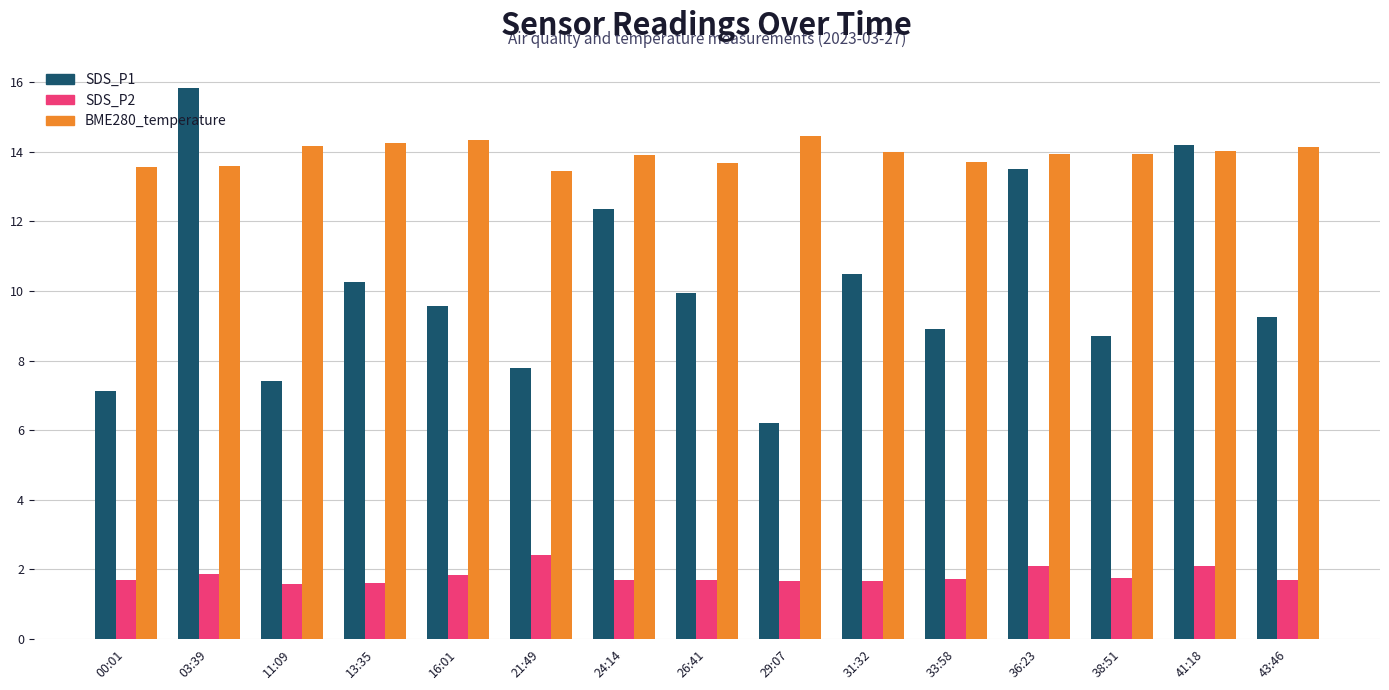

The value of SDS_P2 at 38:51 is 1.2. True or false?

False